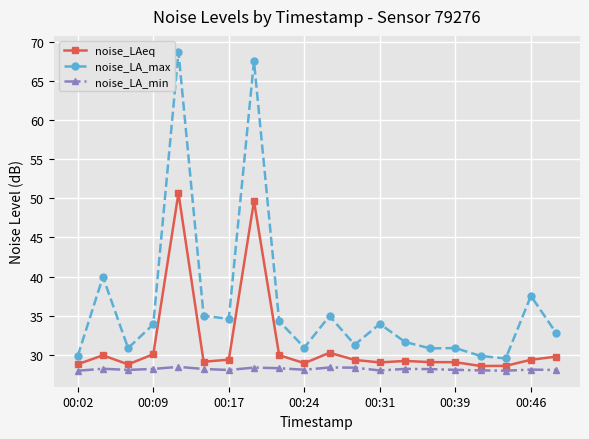

Rank the series by their maximum value, from highest to lowest.

noise_LA_max, noise_LAeq, noise_LA_min